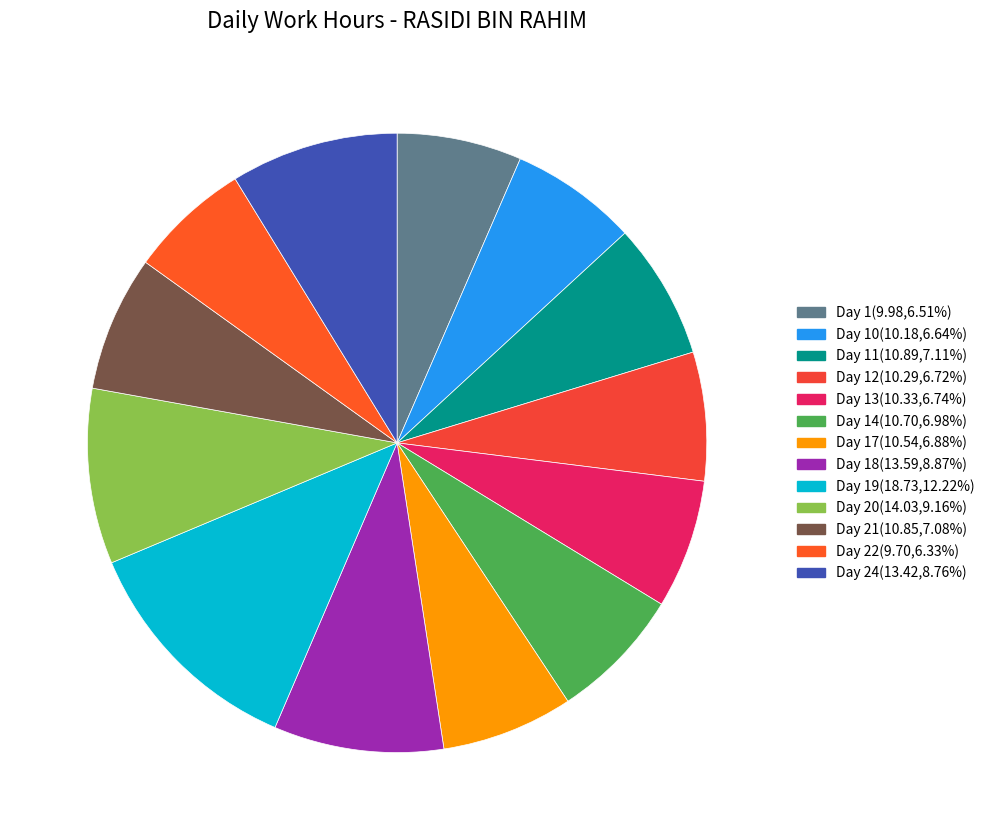

How many segments does this pie chart have?

13